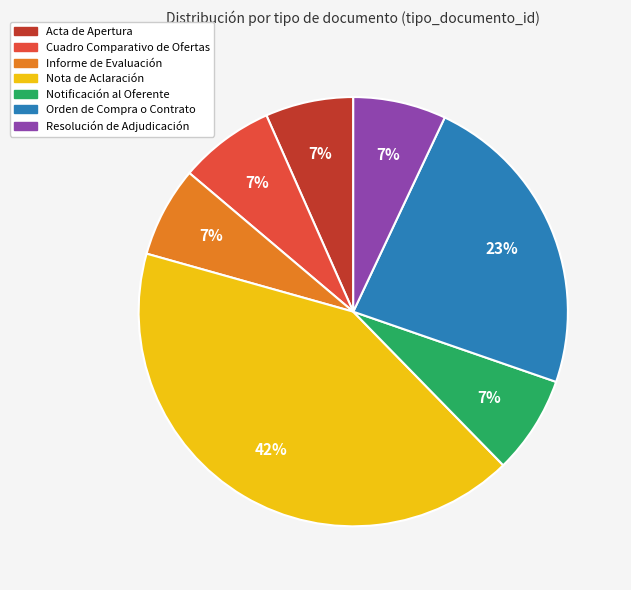

Which category has the biggest portion of the pie?

Nota de Aclaración